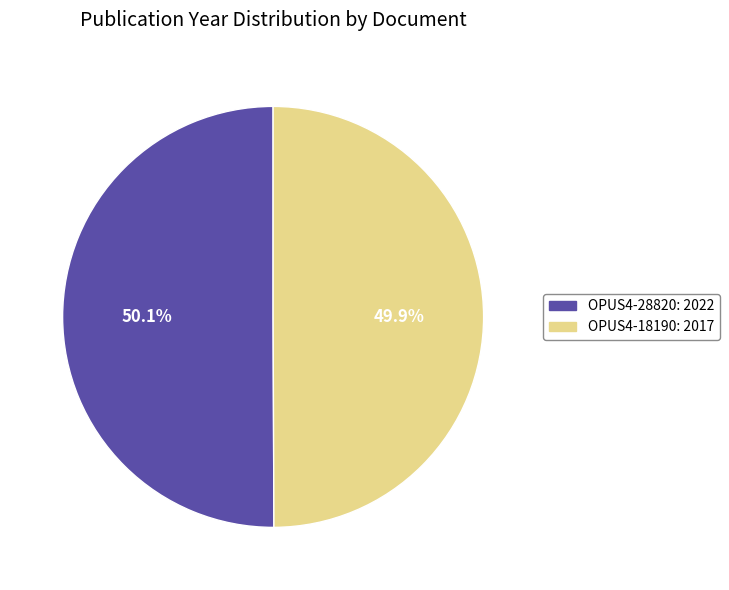

Approximately how many times larger is the value at OPUS4-18190 compared to OPUS4-28820?

1.0